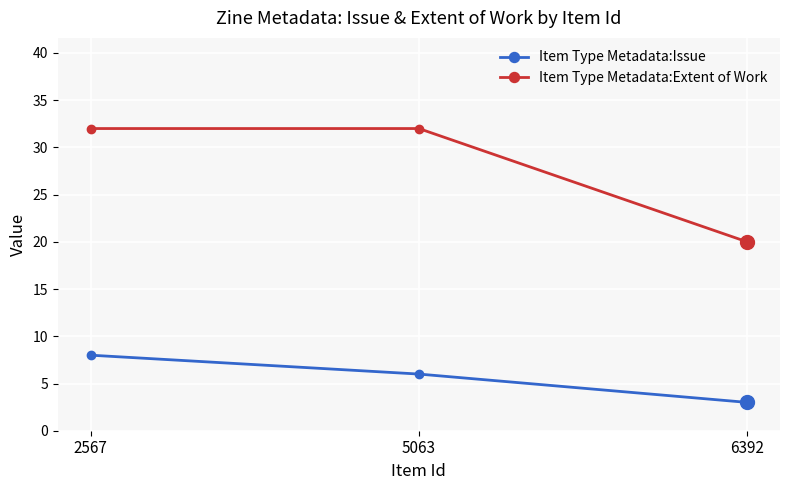

What is the difference between the Item Type Metadata:Issue values at 2567 and 6392?

5